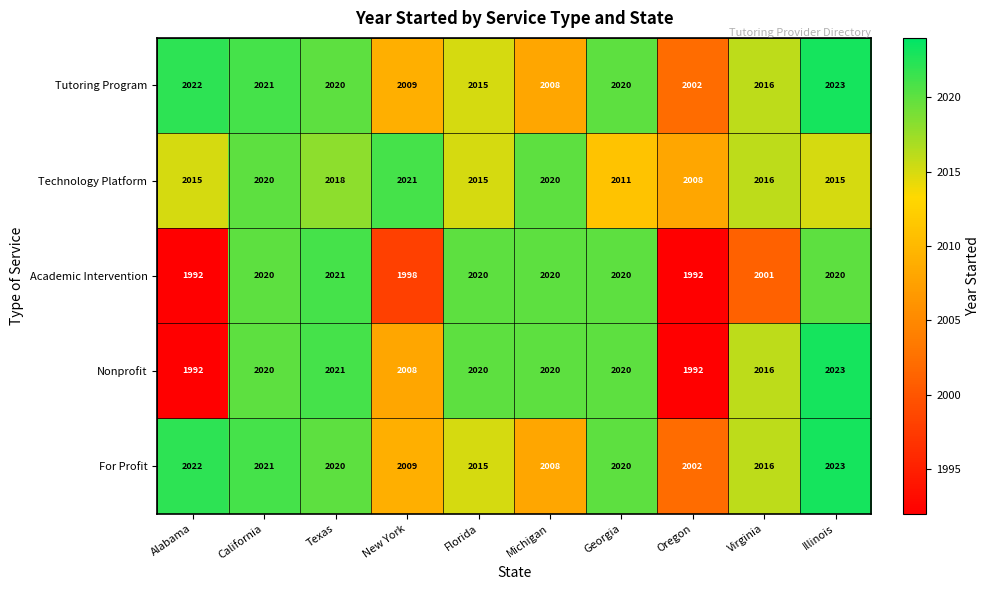

At which category is the sum across all series the highest?

Illinois